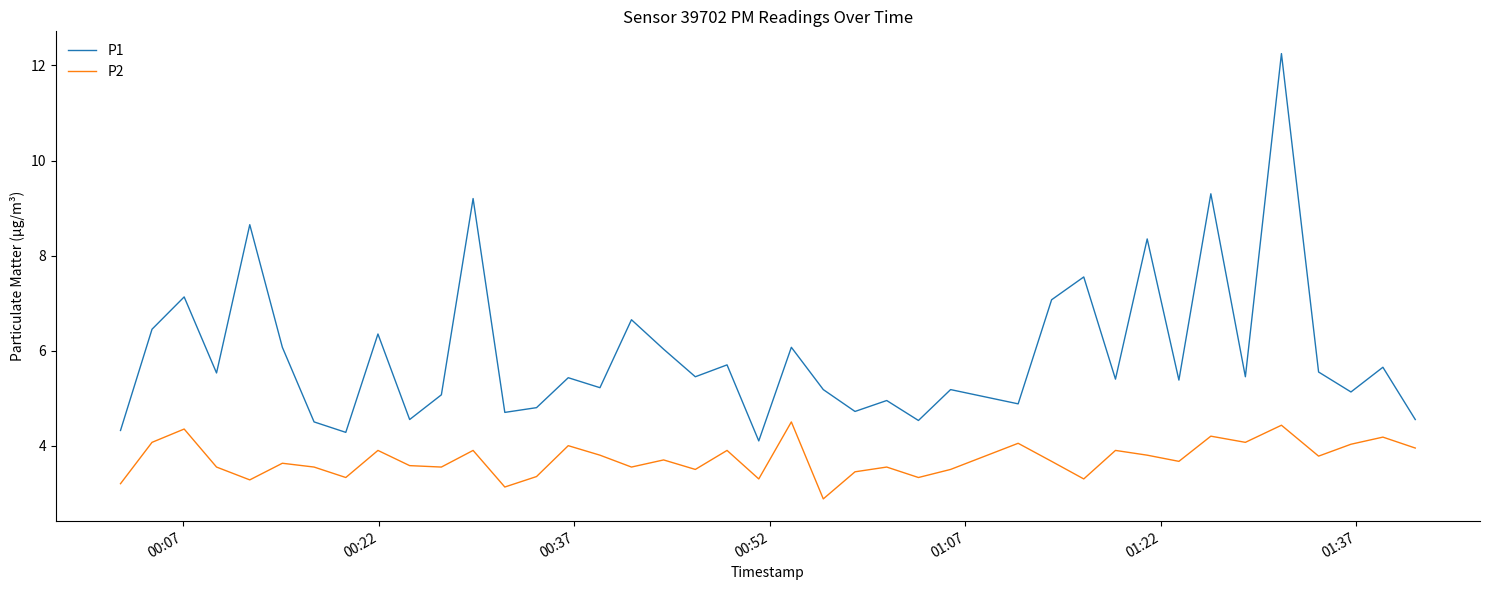

Which series has the largest range (max minus min)?

P1